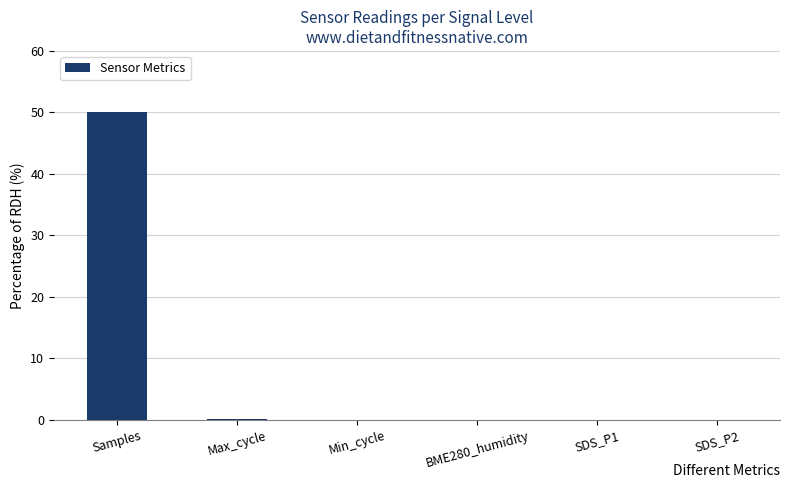

The chart shows a value of 50.0 at Samples. True or false?

True